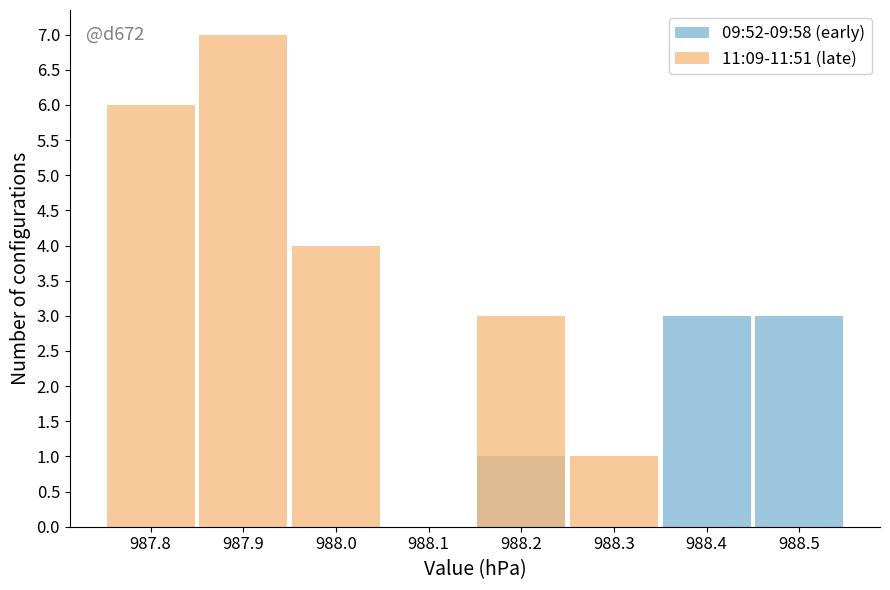

How many values in 11:09-11:51 (late) are above zero?

5